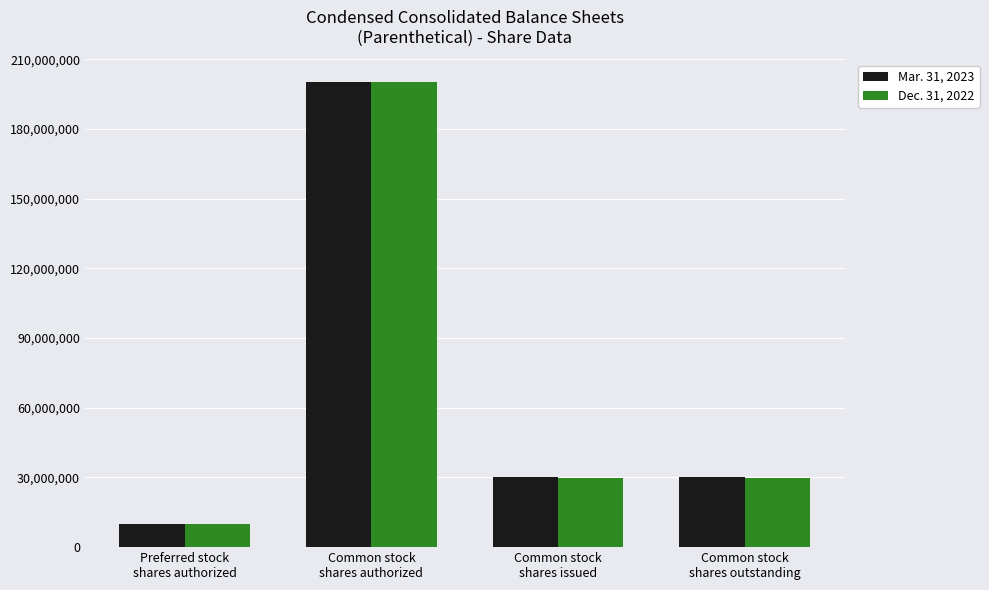

What is the average value of the Dec. 31, 2022 series?

67447744